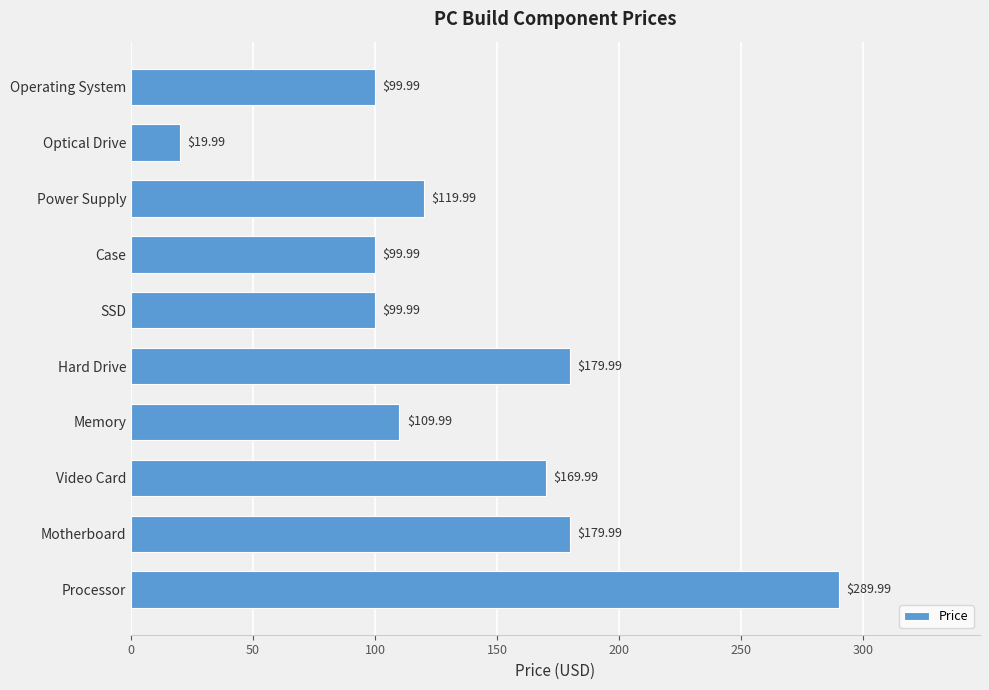

Where is the data nearest to the value 154?

Video Card